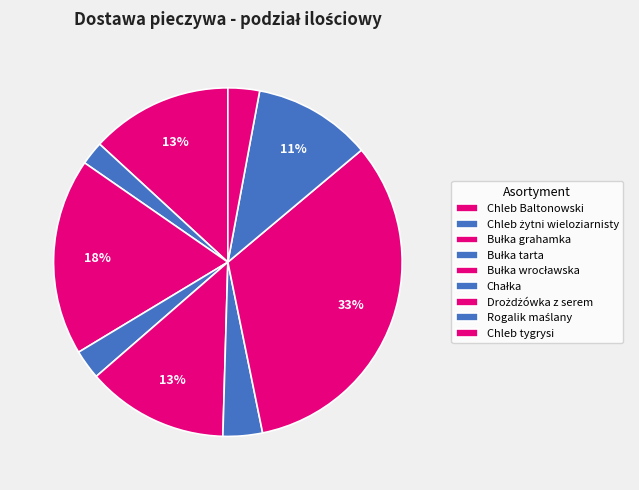

To the nearest percent, what is the difference between the largest and smallest slice percentages?

31%